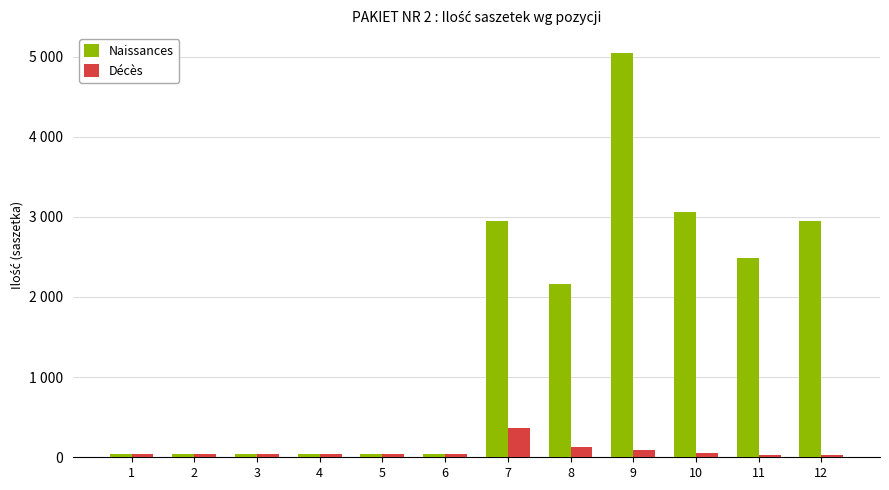

What are all the series names shown in the legend?

Naissances, Décès